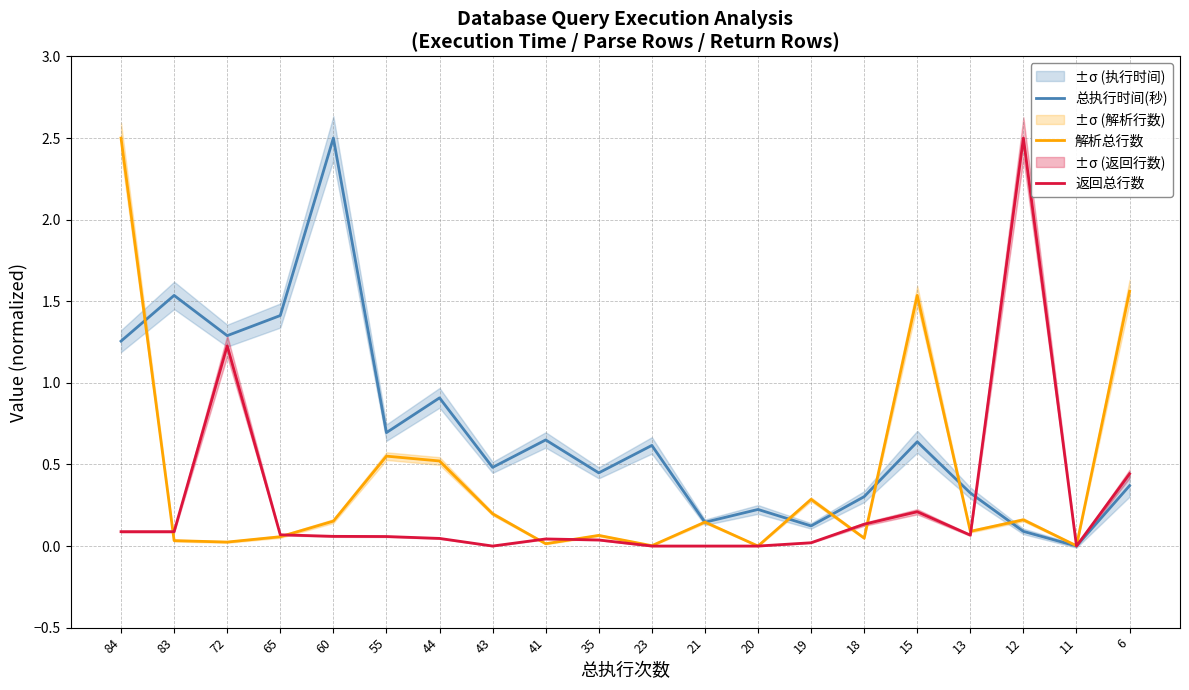

Does the chart have visible grid lines?

Yes